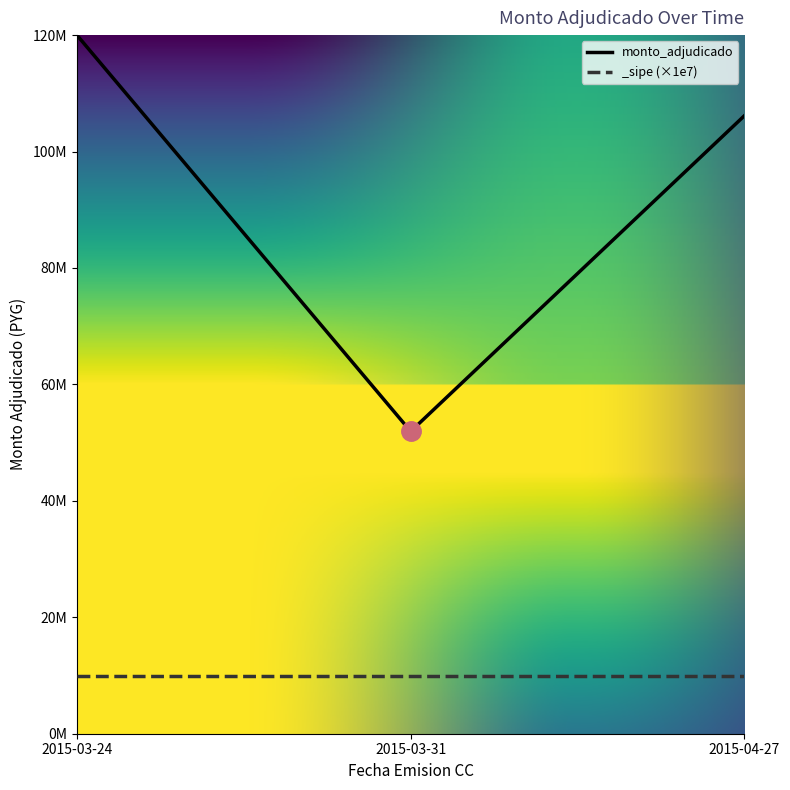

Does the chart have visible grid lines?

No